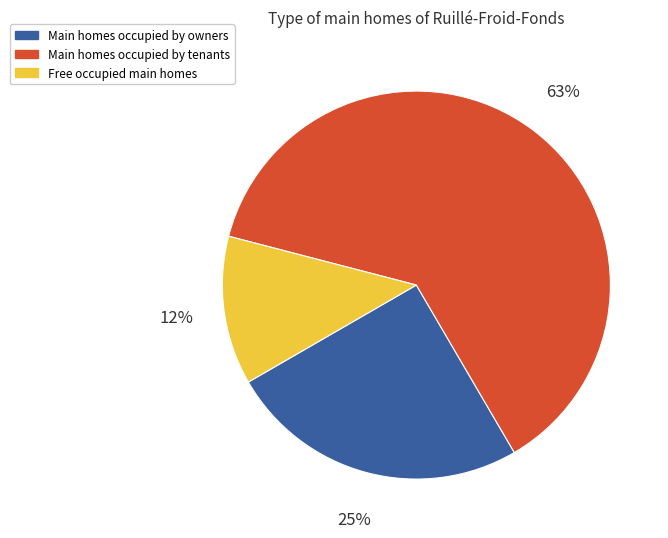

Is there any slice that represents more than half of the pie?

Yes